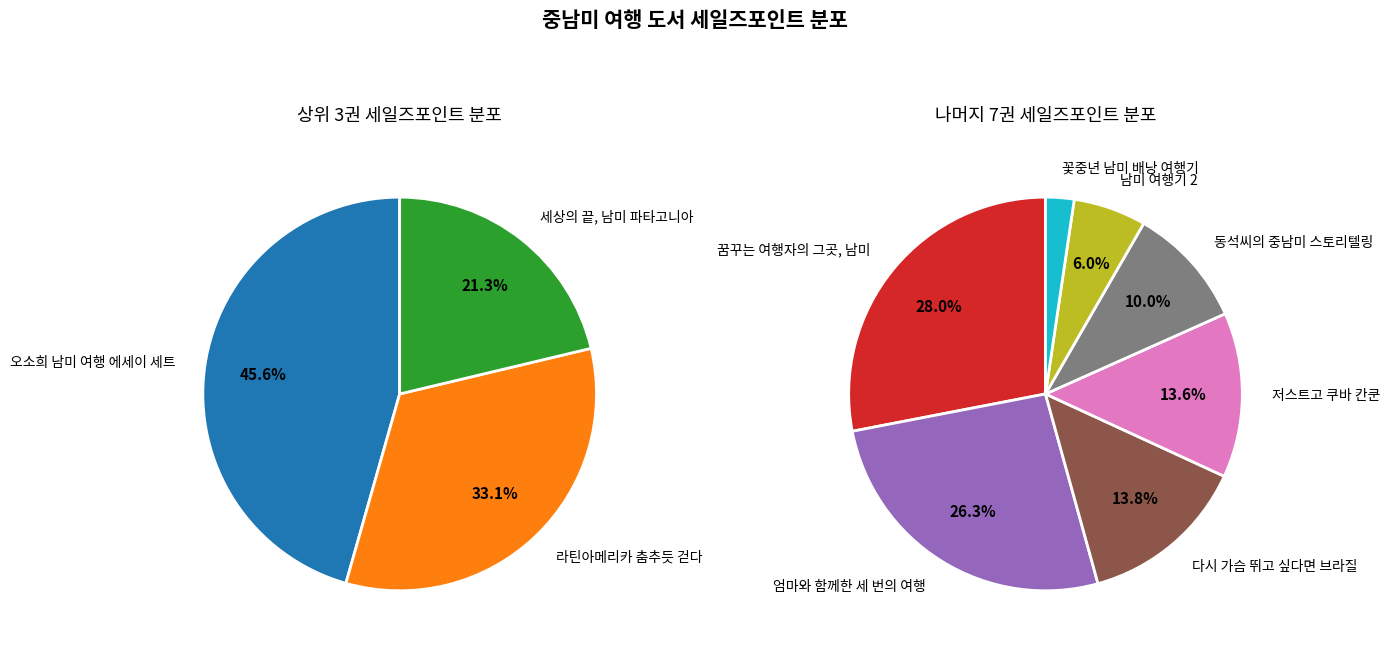

Which category has the biggest portion of the pie?

오소희 남미 여행 에세이 세트